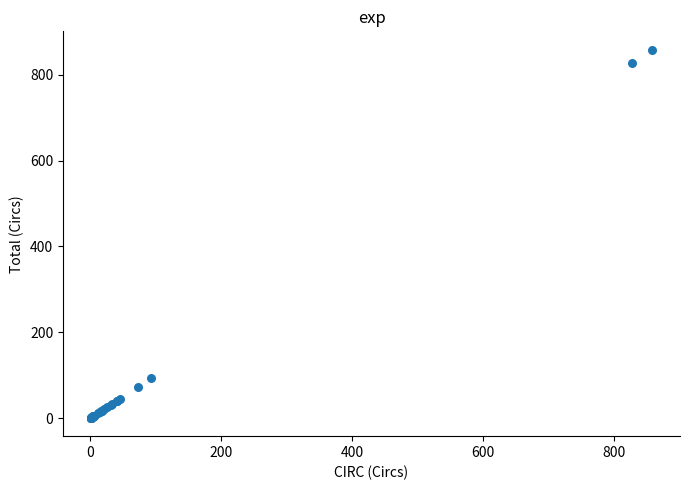

What Y value in the scatter plot is closest to 429?

93